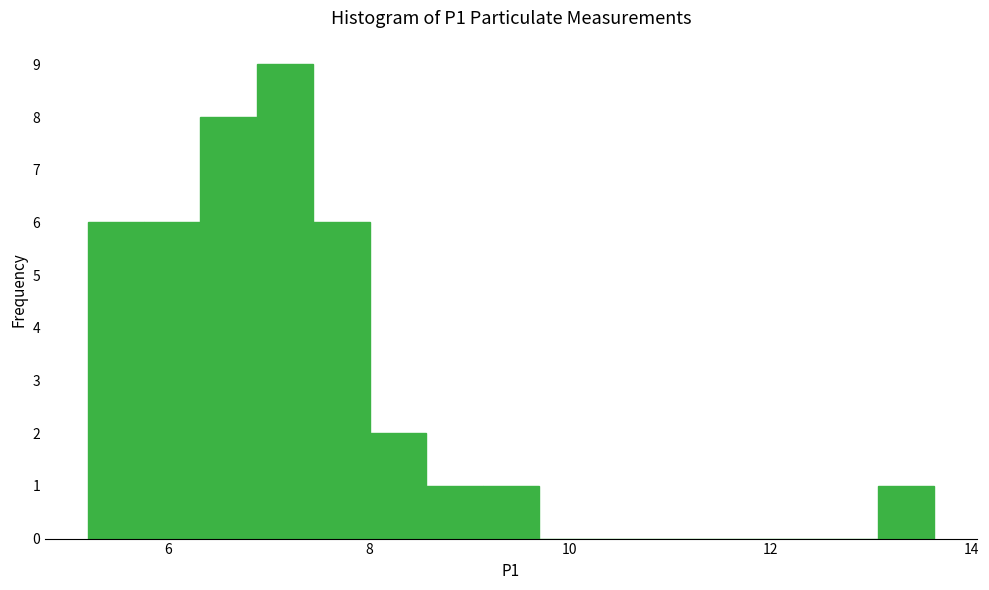

Read against the x-axis, roughly where is the centre of the tallest bar?

7.2